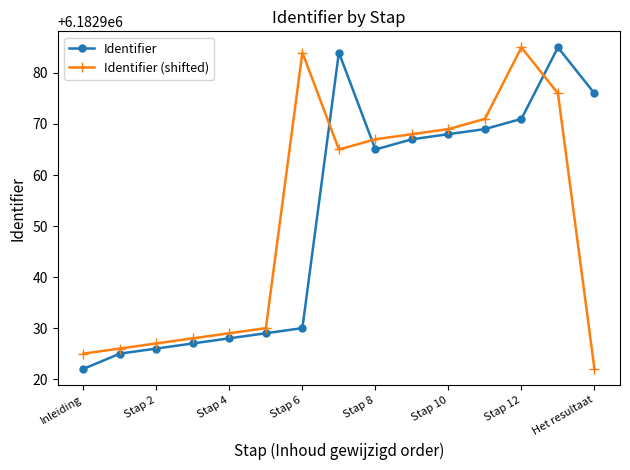

What is the greatest value displayed?

6182985